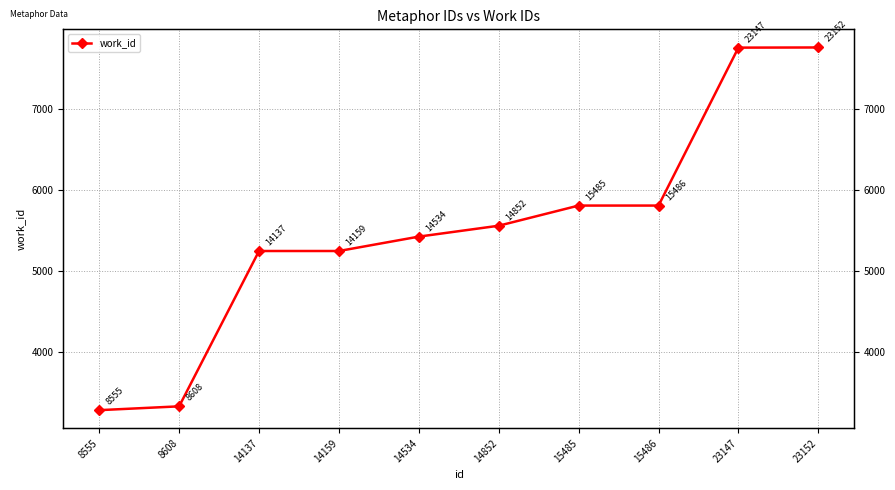

How many lines are shown in the chart?

1